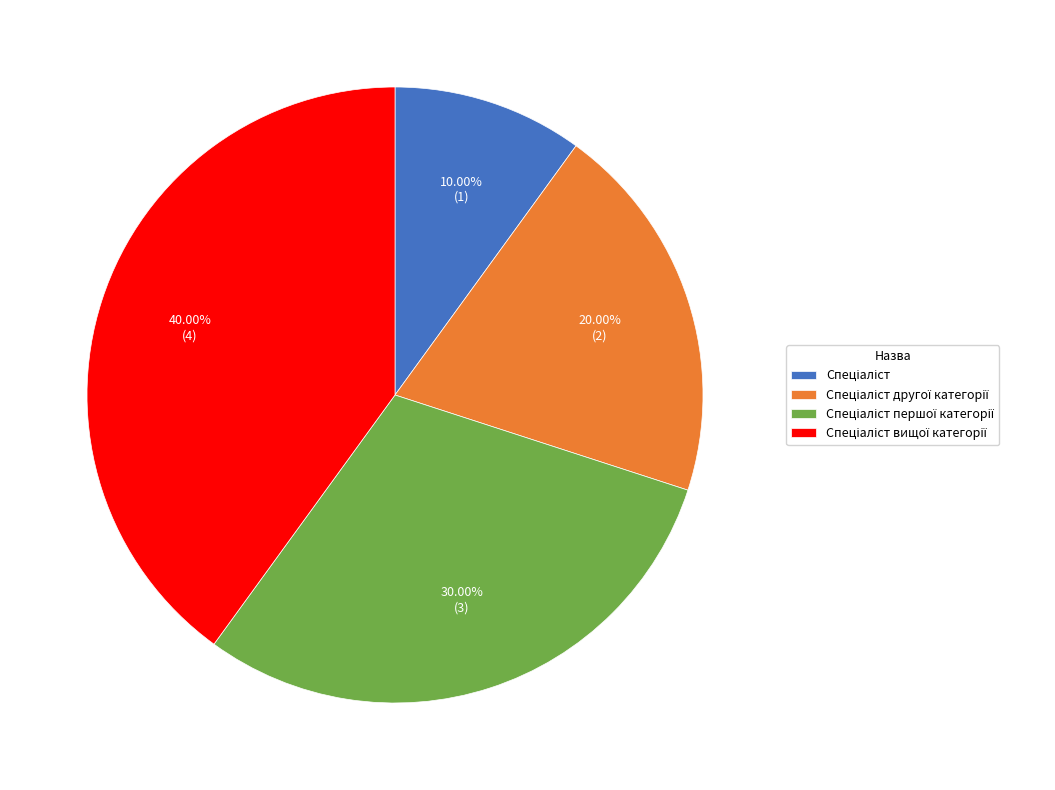

Does any single category account for the majority?

No